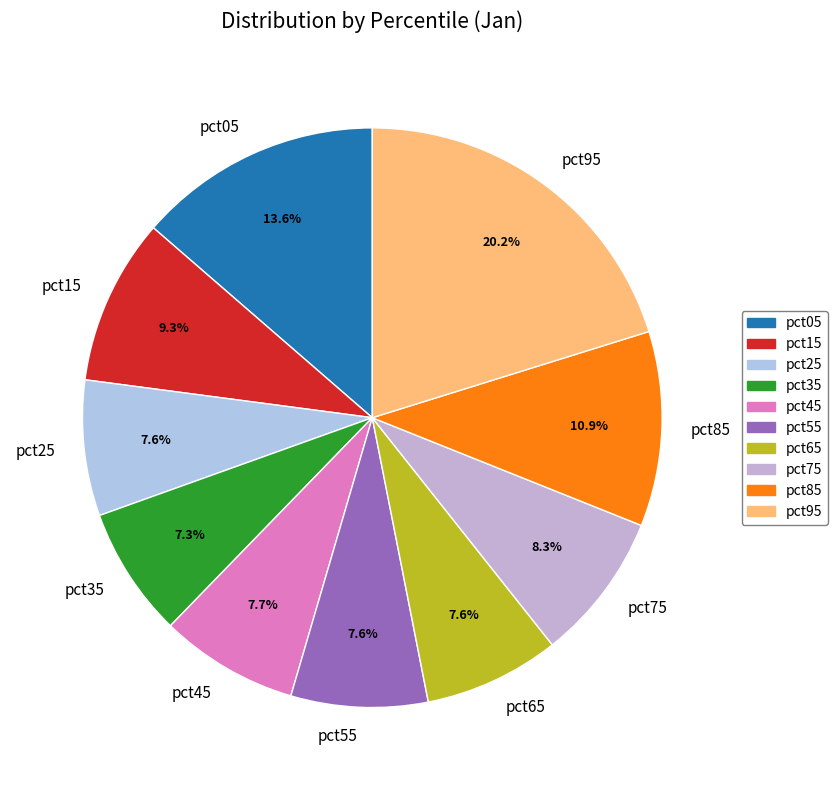

To the nearest percent, what is the difference between the largest and smallest slice percentages?

13%